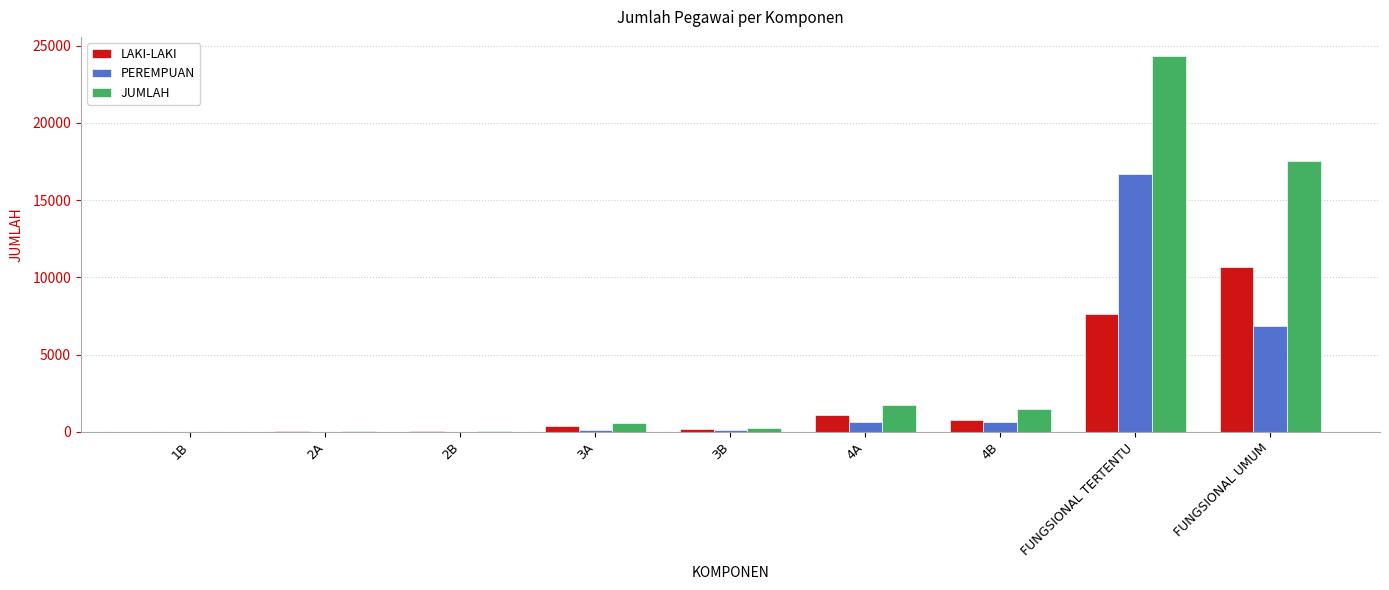

How many series are shown in this chart?

3